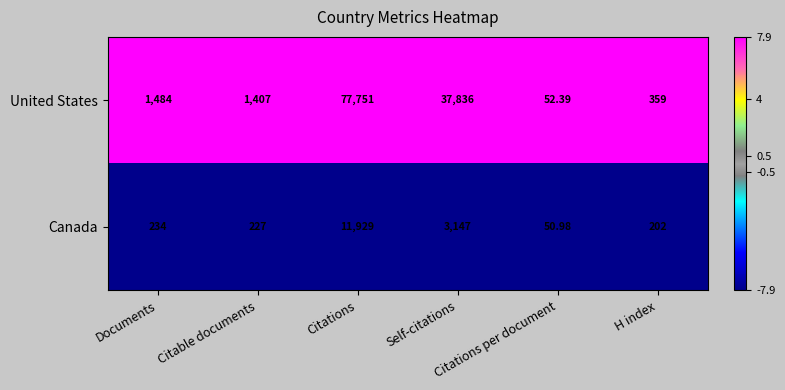

Rank the series at H index from highest to lowest value.

United States, Canada